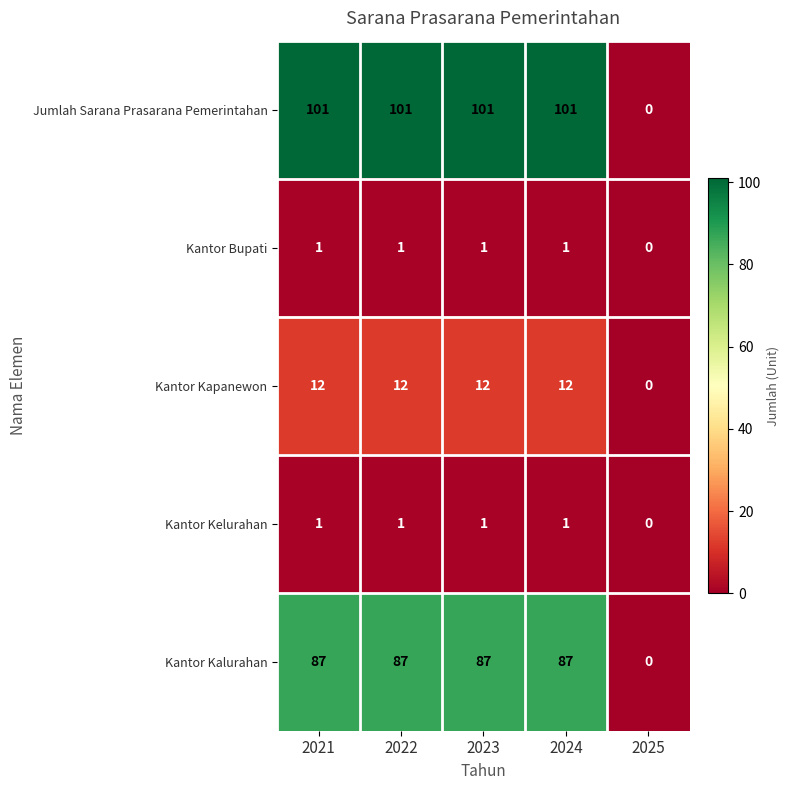

Where is Jumlah Sarana Prasarana Pemerintahan nearest to the value 50?

2025